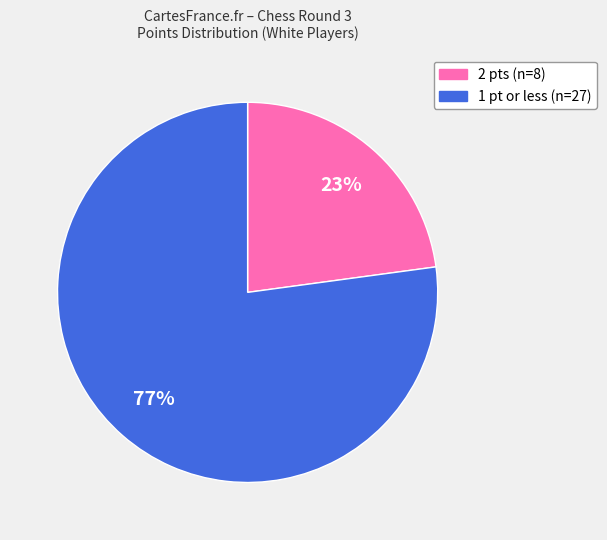

Is there a majority slice in this chart?

Yes